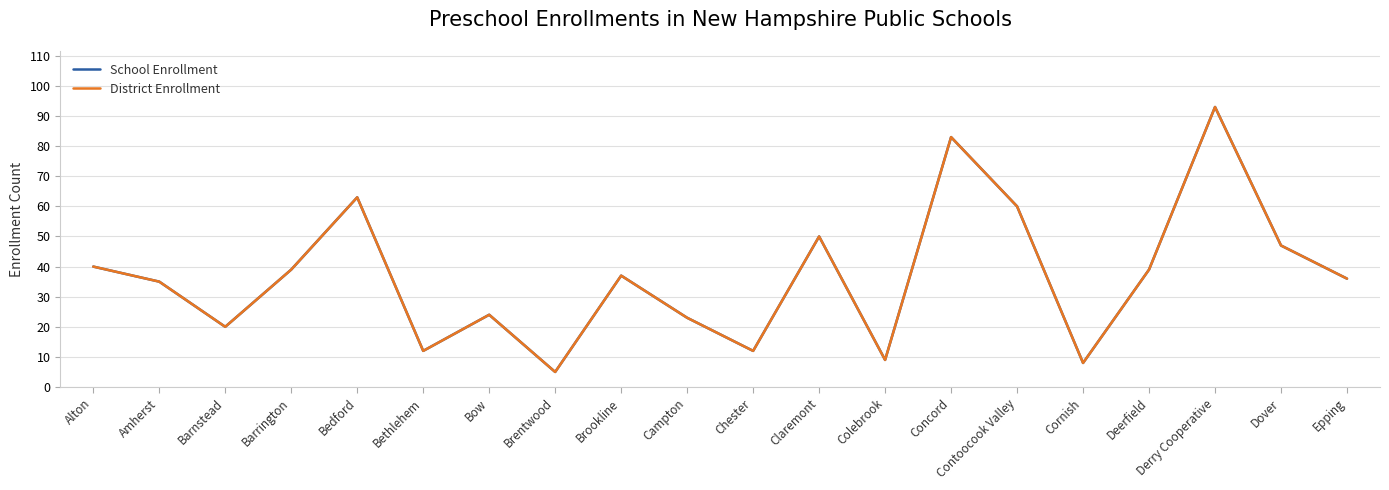

How many interior local peaks does the District Enrollment series have?

6